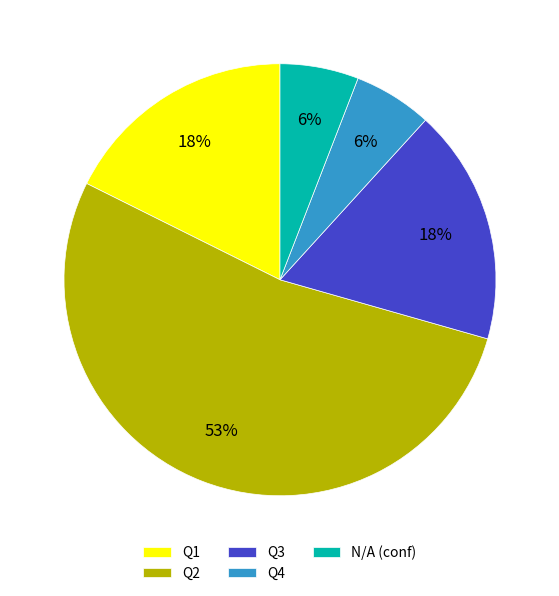

Is the sum of N/A (conf) and Q1 greater than half?

No